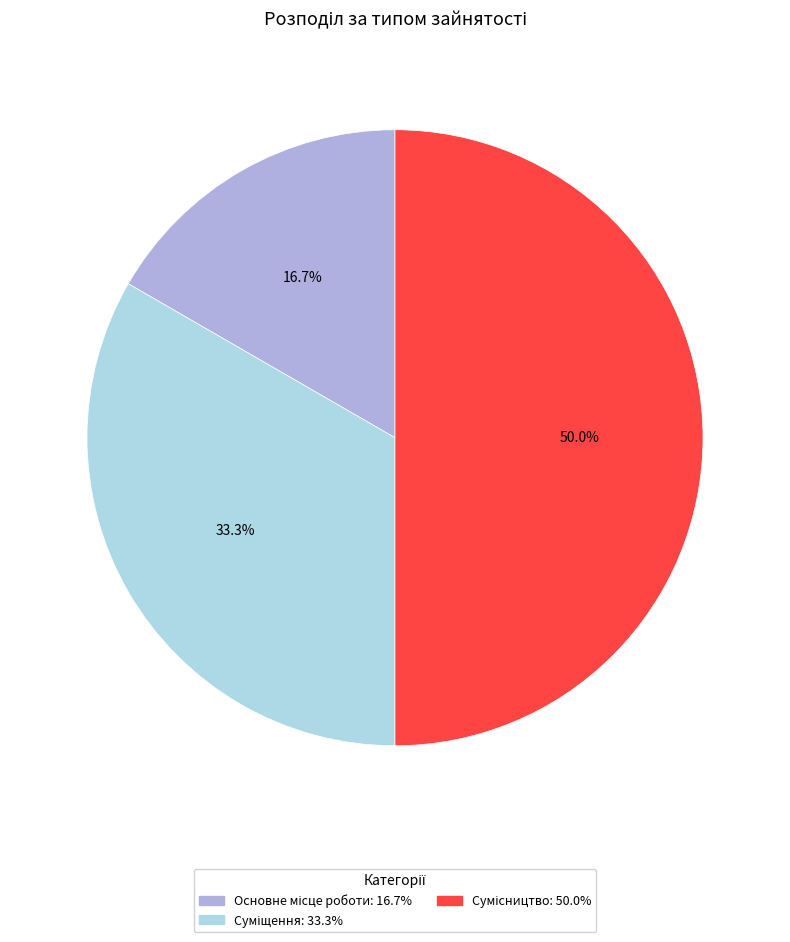

Count the number of slices in the pie.

3